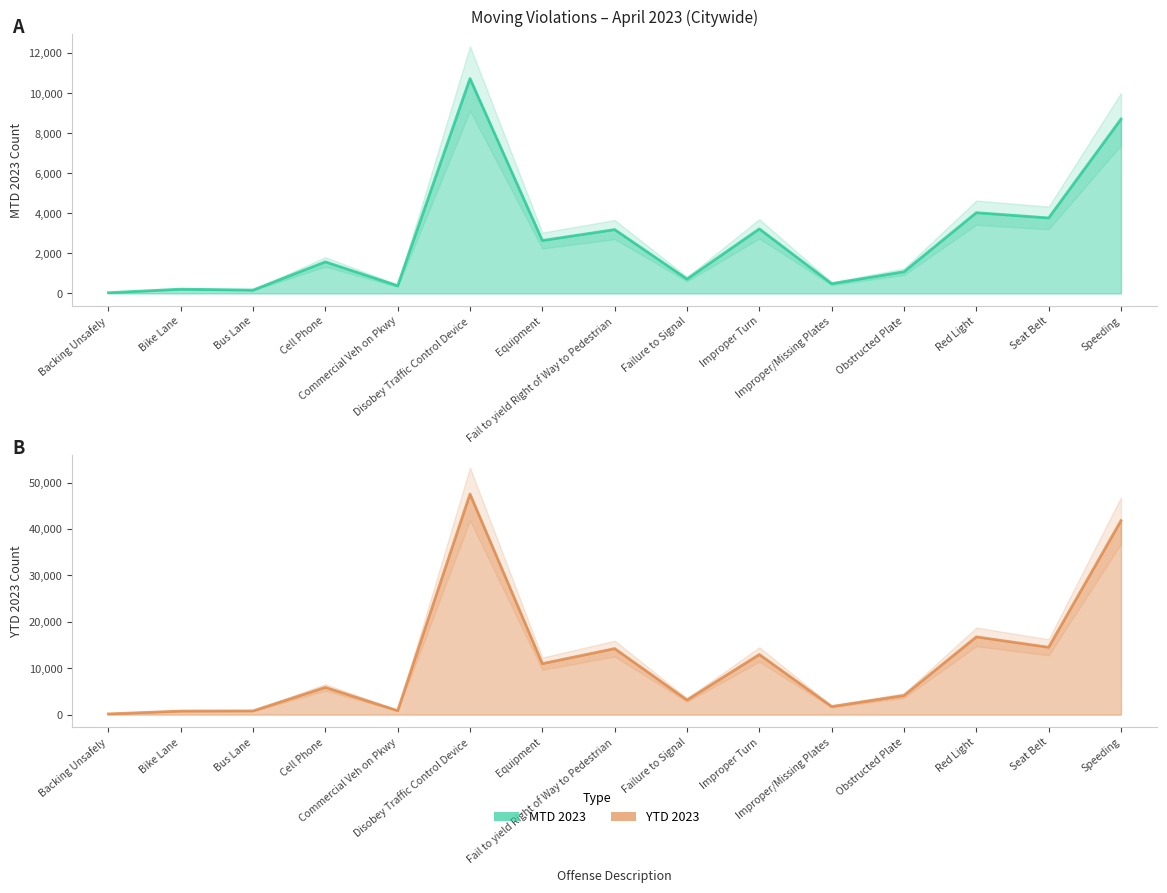

What is the maximum value shown in the chart?

47520